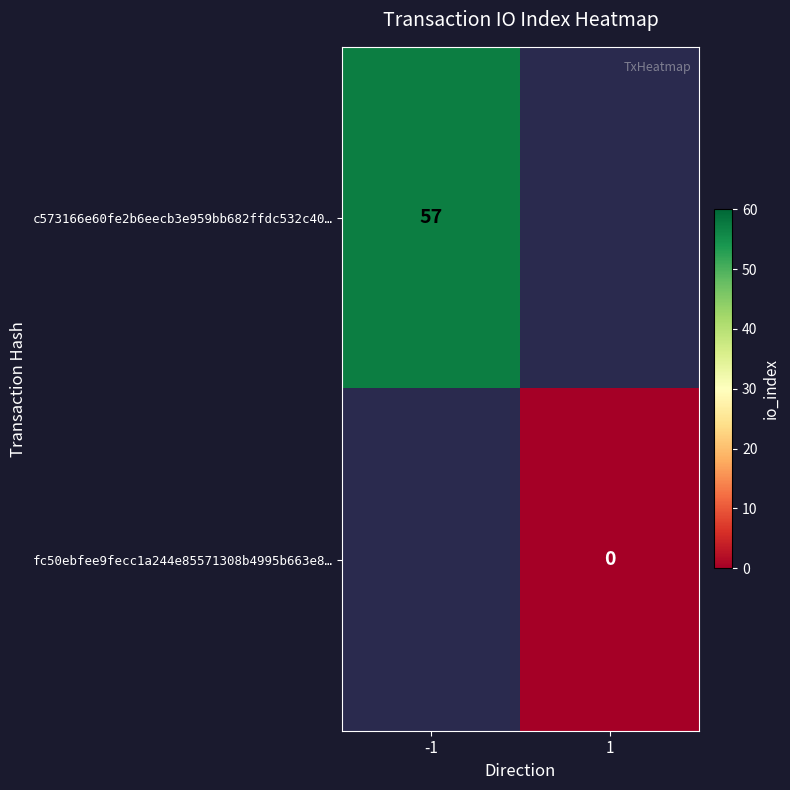

At which category is the sum across all series the highest?

-1